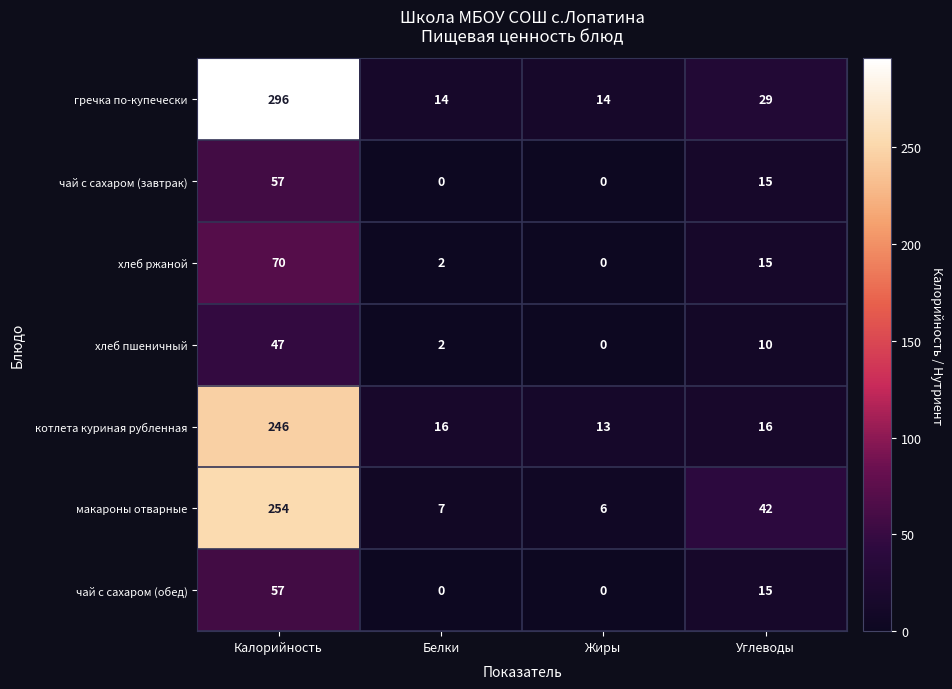

Is it true that гречка по-купечески equals 22 at Жиры?

False